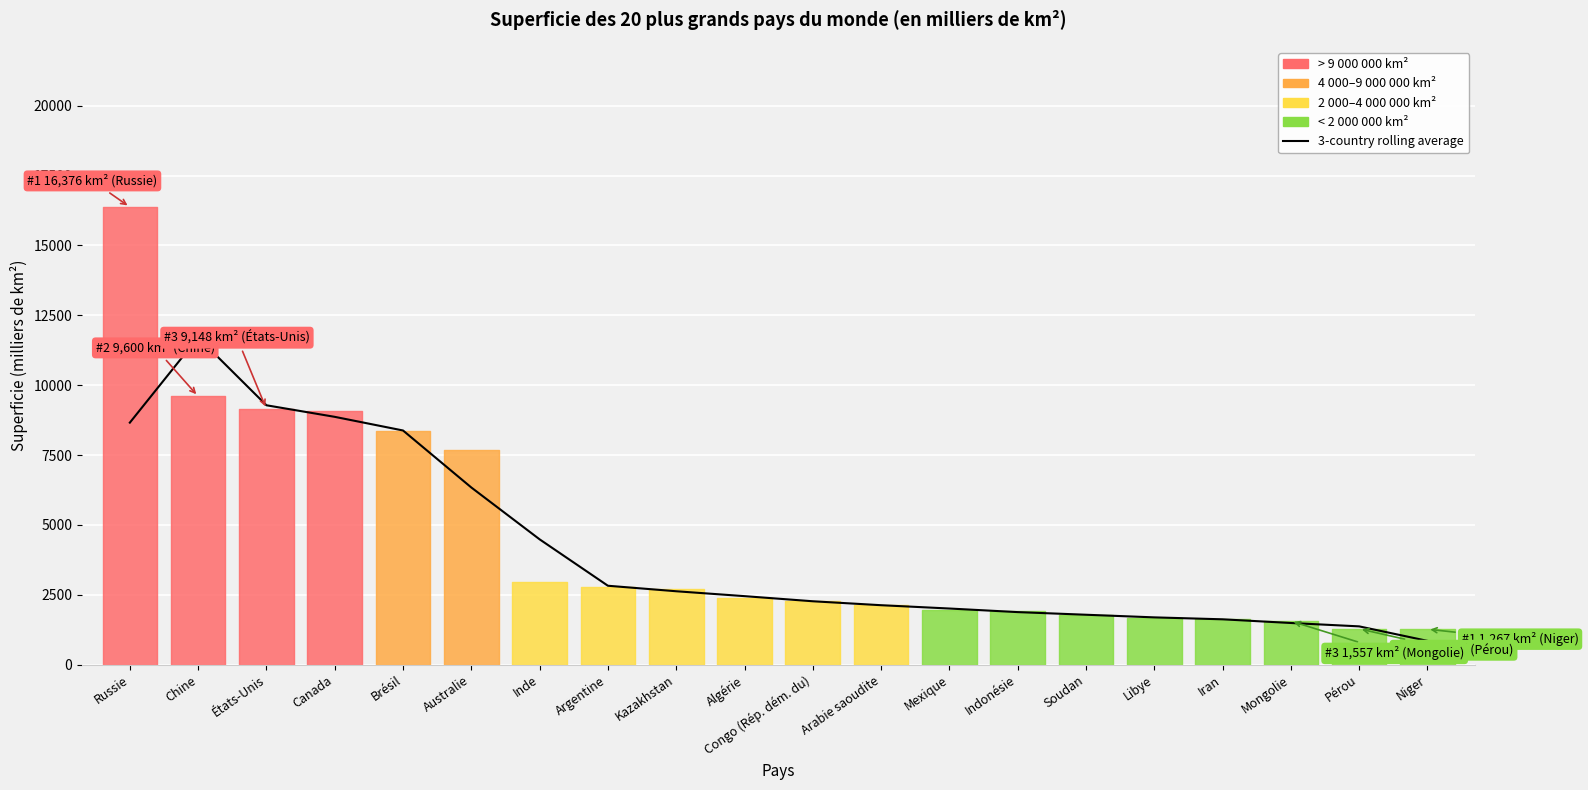

What is the label of the 10th point from the left?

Algérie